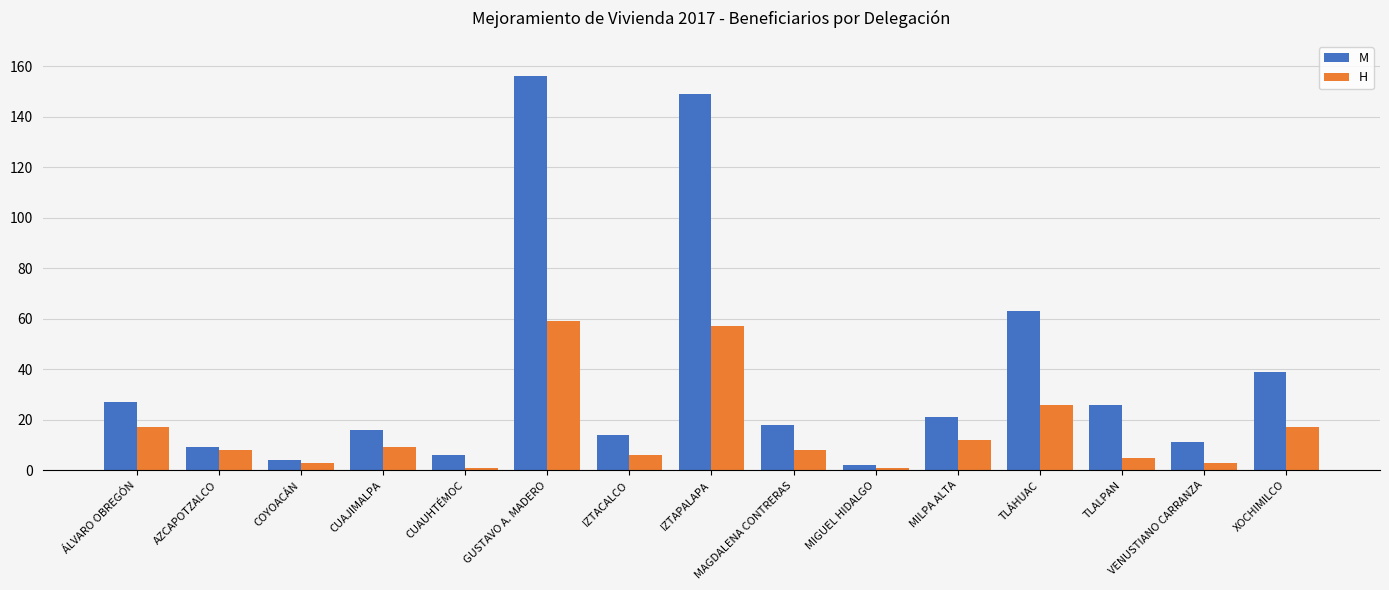

Rank the series at CUAUHTÉMOC from lowest to highest value.

H, M